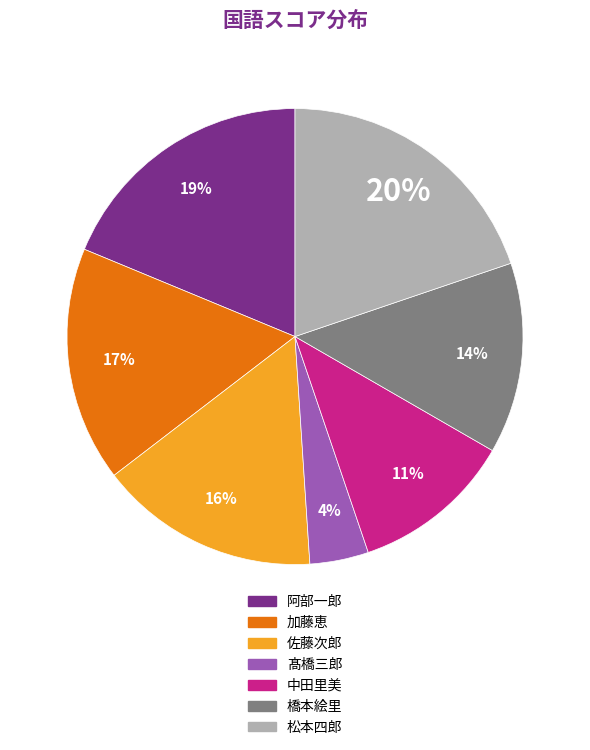

How many slices are in this pie chart?

7